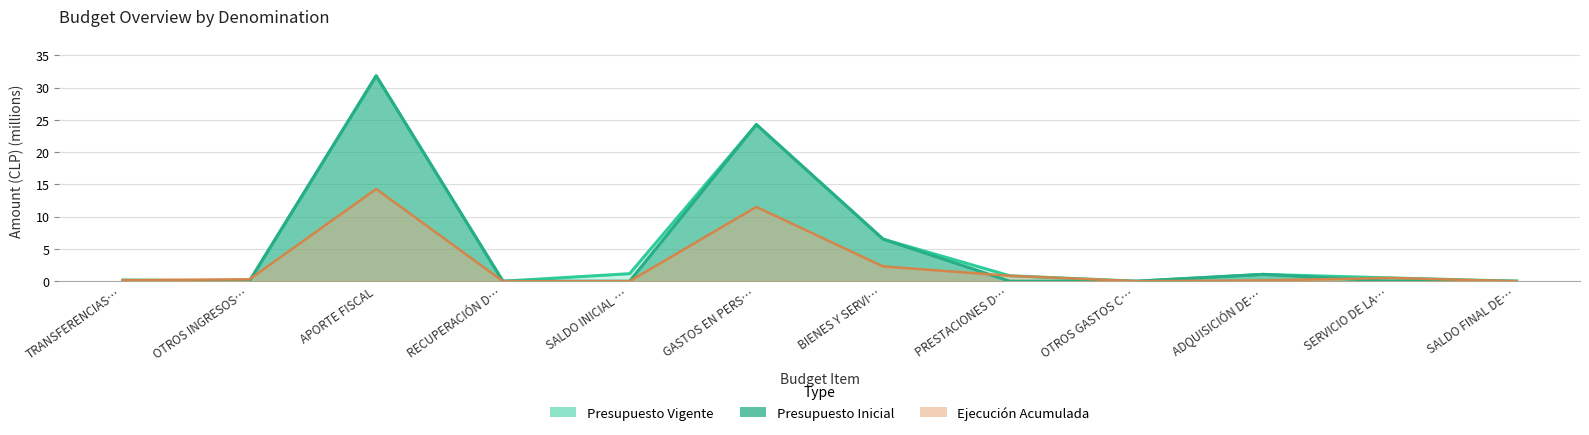

The value of Presupuesto Inicial at BIENES Y SERVI… is 6.5. True or false?

True